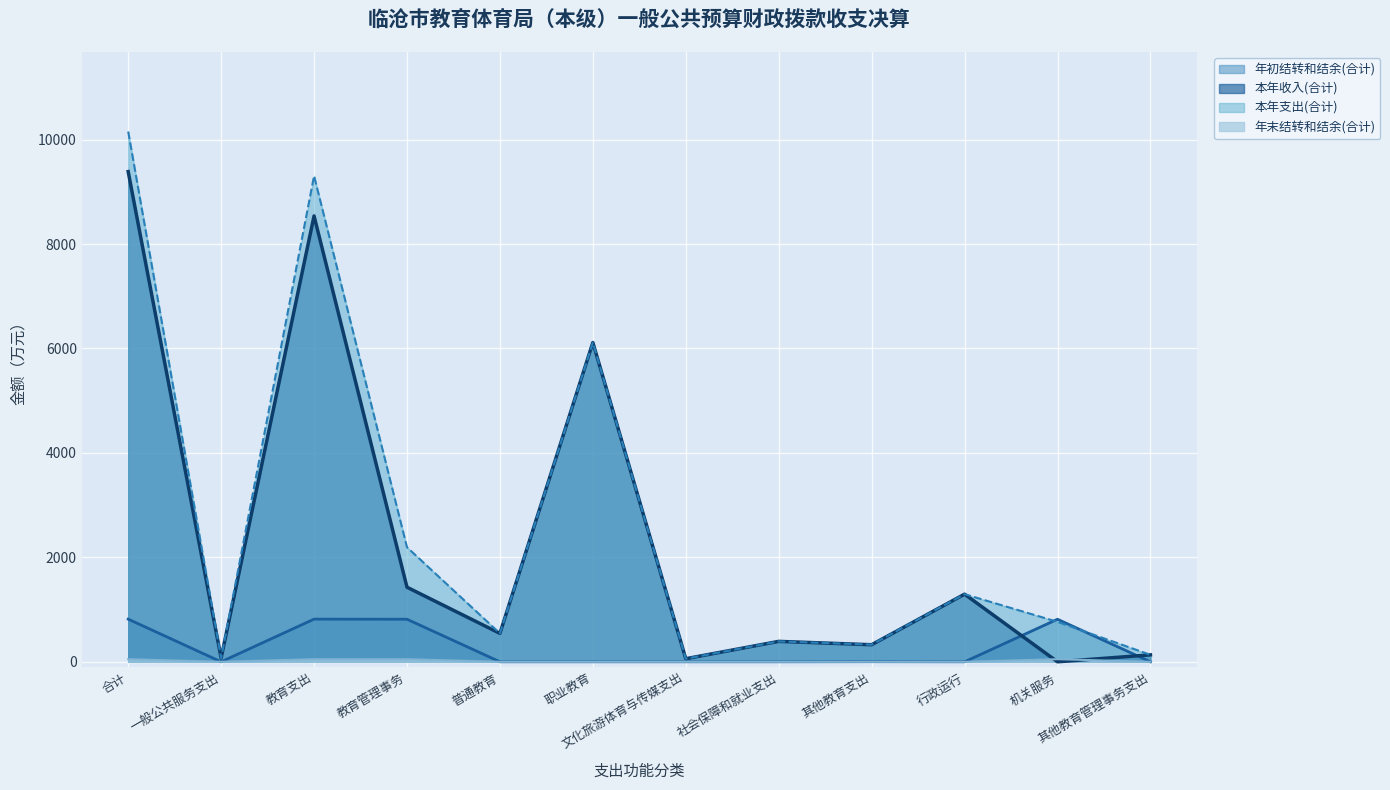

What is the difference between the maximum and minimum values in the 年初结转和结余(合计) series?

817.0